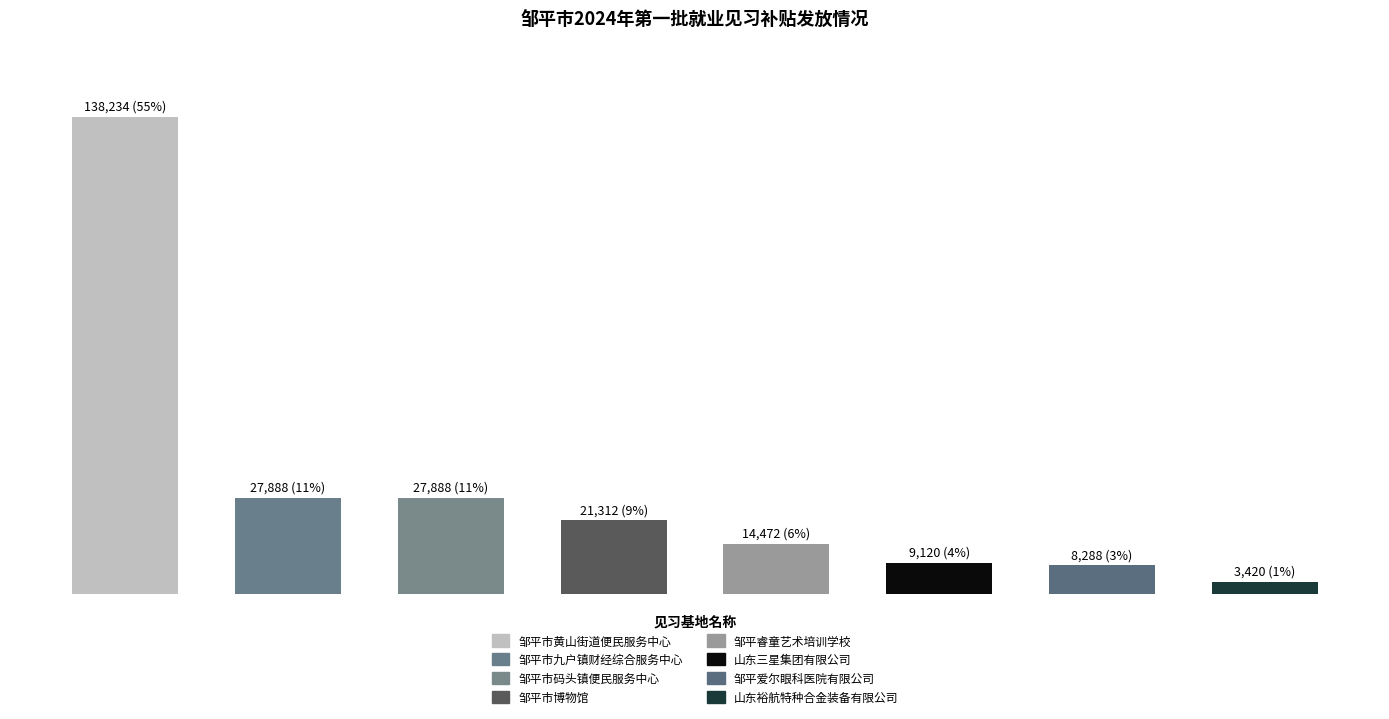

Are the bars horizontal?

No